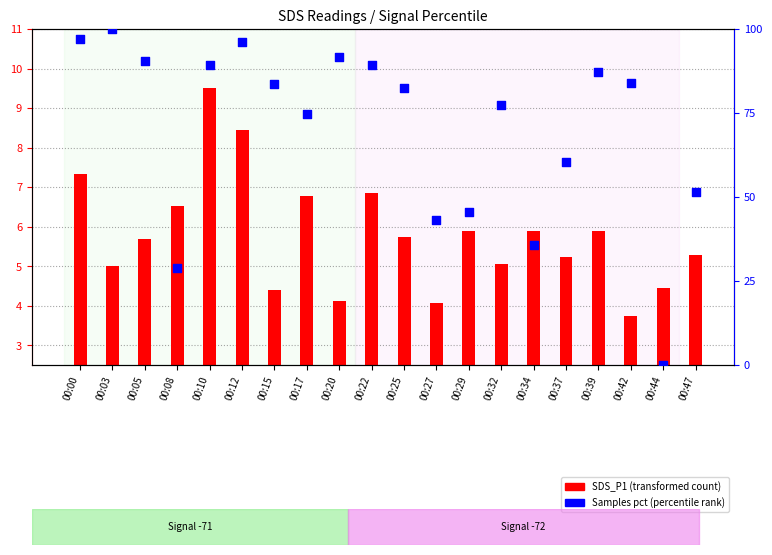

Which series has the largest total across all categories?

SDS_P2 (samples pct)